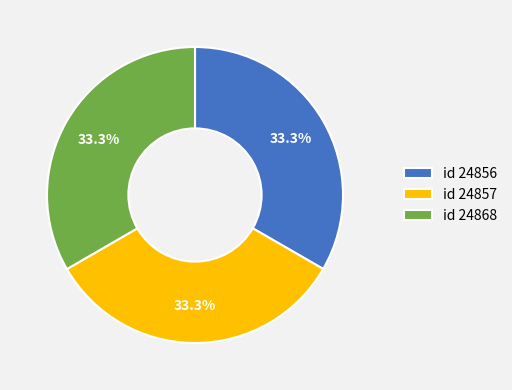

Approximately how many times larger is the value at id 24857 compared to id 24856?

1.0